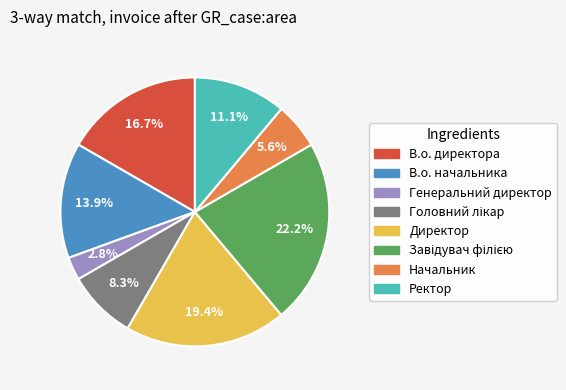

How many segments does this pie chart have?

8